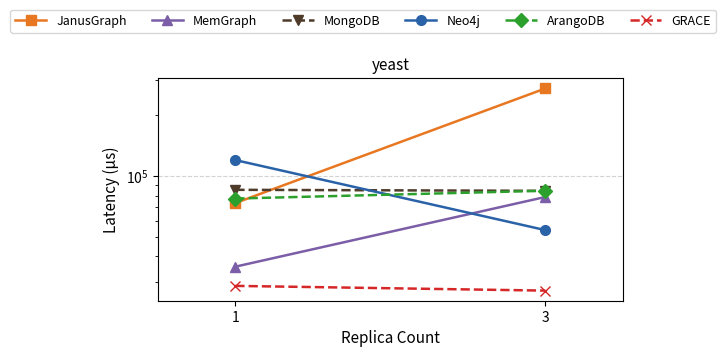

What are all the series names shown in the legend?

JanusGraph, MemGraph, MongoDB, Neo4j, ArangoDB, GRACE